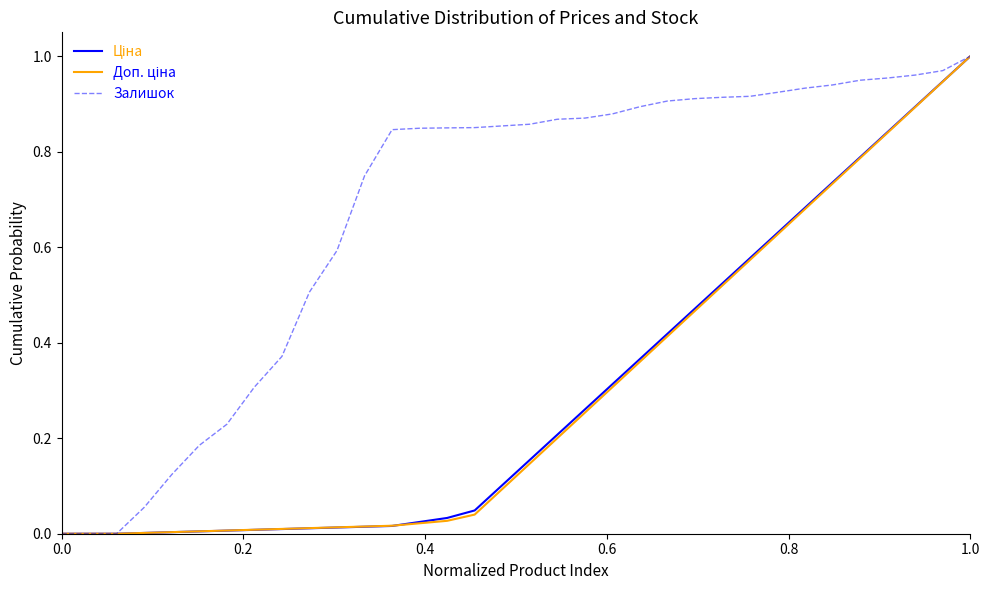

Which series has the largest total across all categories?

Залишок